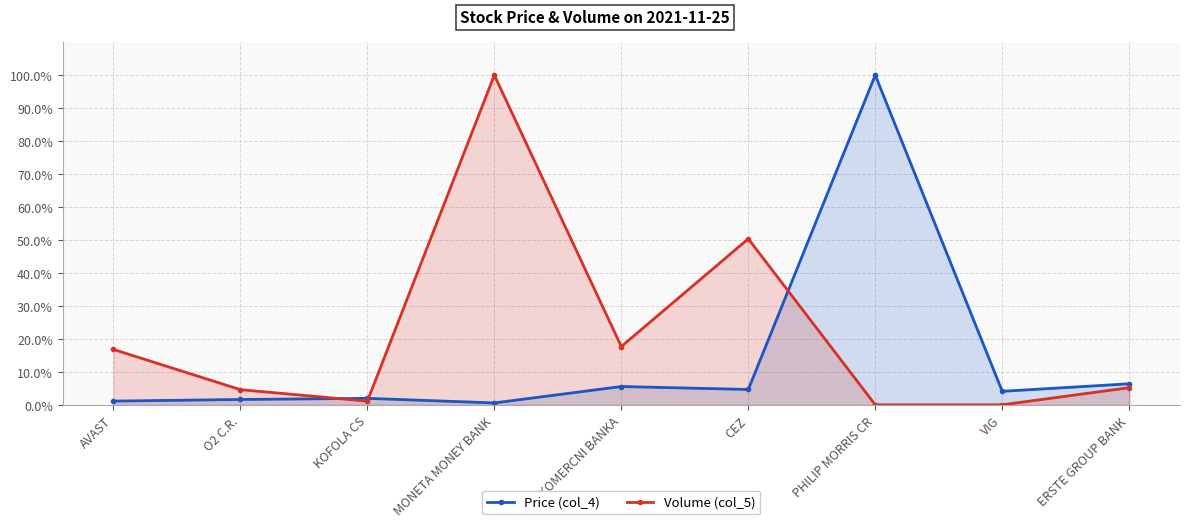

Which series changed the most between KOFOLA CS and PHILIP MORRIS CR?

Price (col_4)